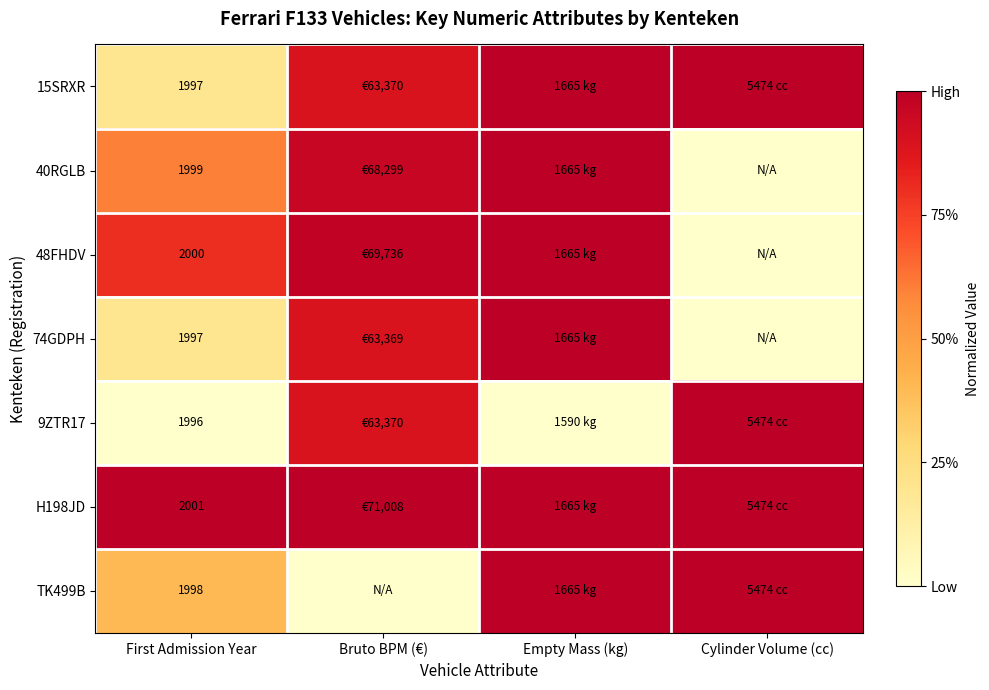

Which category has the highest value in the 40RGLB series?

Empty Mass (kg)